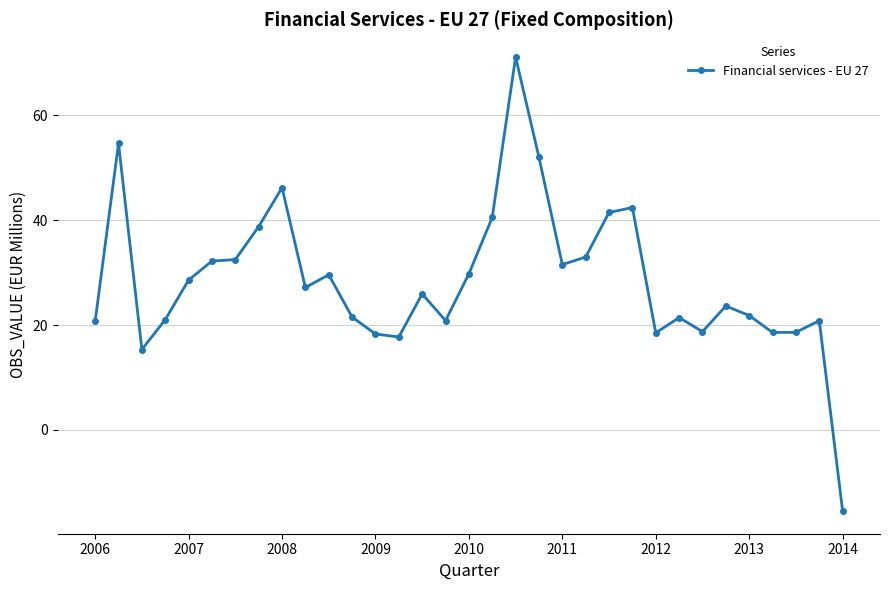

What is the value of the 25th point from the left?

18.5